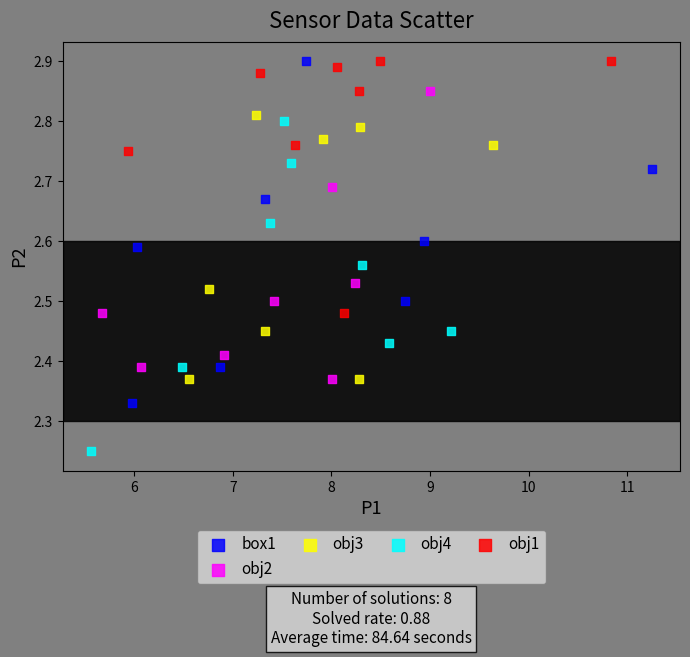

Which series reaches the minimum Y coordinate?

obj4